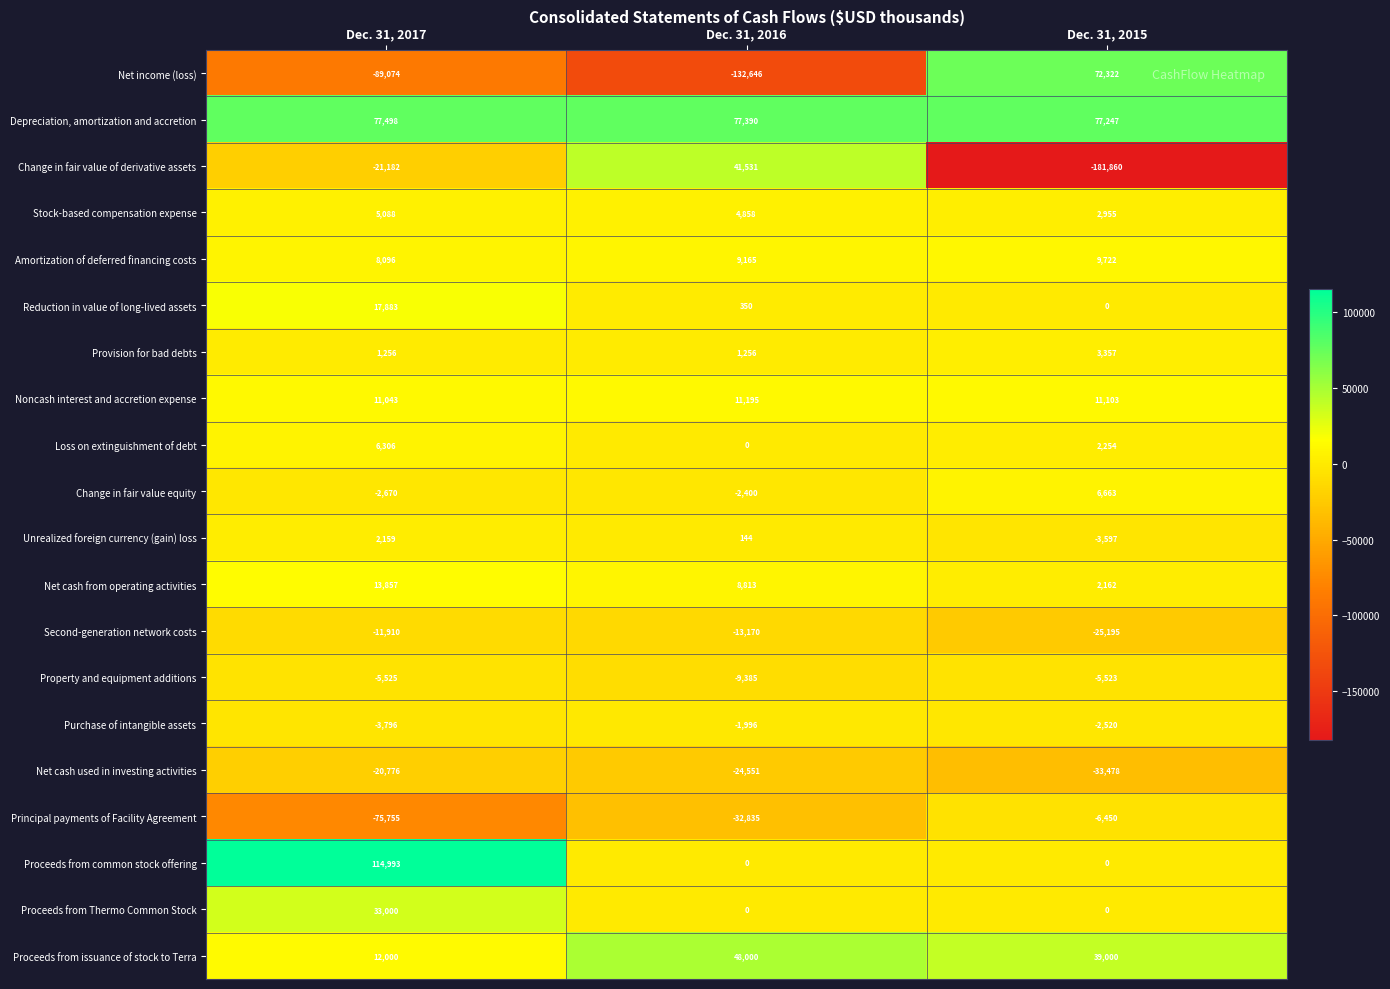

Read the Noncash interest and accretion expense value at Dec. 31, 2017.

11043